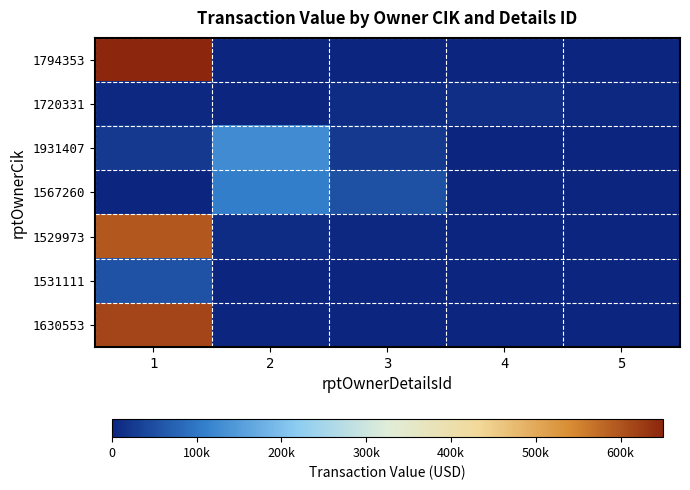

Reading left to right, what are all the values shown in this chart?

1794353: 1=1551514	2=0	3=0	4=1413	5=0
1720331: 1=4076	2=0	3=9450	4=11781	5=3570
1931407: 1=24167	2=124500	3=24000	4=0	5=0
1567260: 1=0	2=107060	3=51746	4=0	5=0
1529973: 1=595000	2=9656	3=3000	4=1901	5=0
1531111: 1=53851	2=0	3=0	4=0	5=0
1630553: 1=616946	2=0	3=0	4=0	5=0